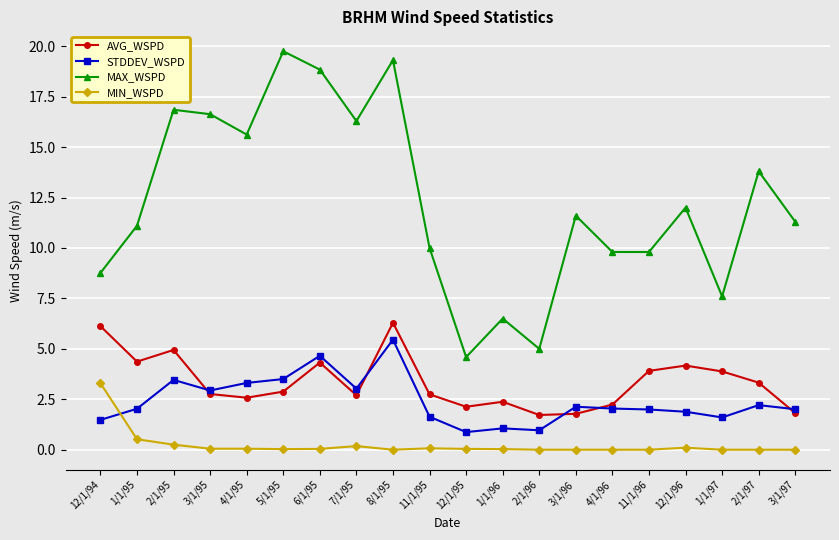

The value of MAX_WSPD at 6/1/95 is 18.8. True or false?

True